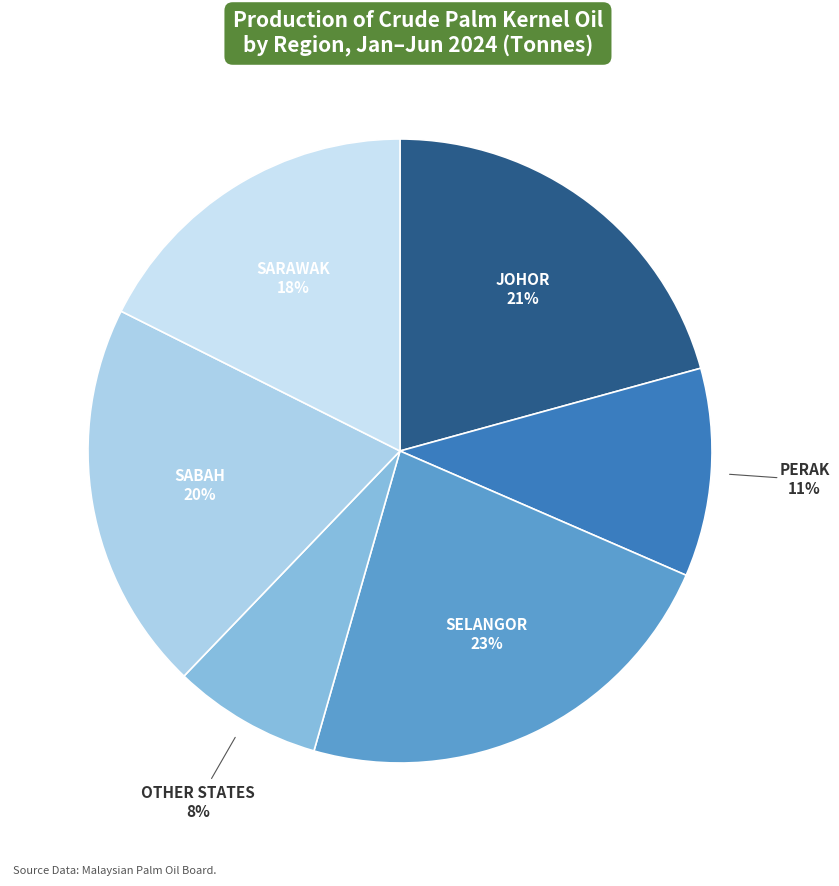

To the nearest percent, what is the difference between the largest and smallest slice percentages?

15%